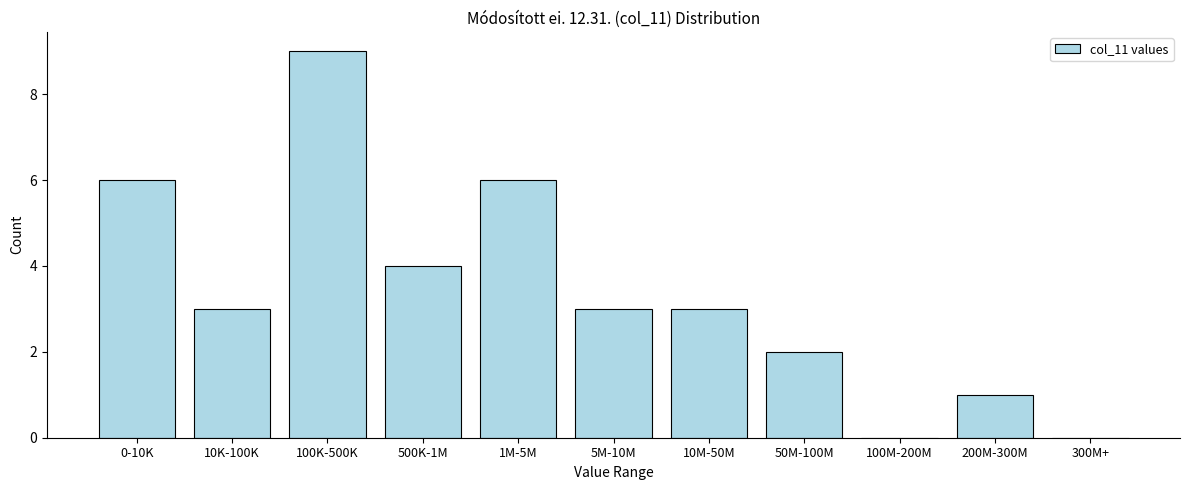

Reading left to right, extract all data points from this chart.

0-10K=6	10K-100K=3	100K-500K=9	500K-1M=4	1M-5M=6	5M-10M=3	10M-50M=3	50M-100M=2	100M-200M=0	200M-300M=1	300M+=0